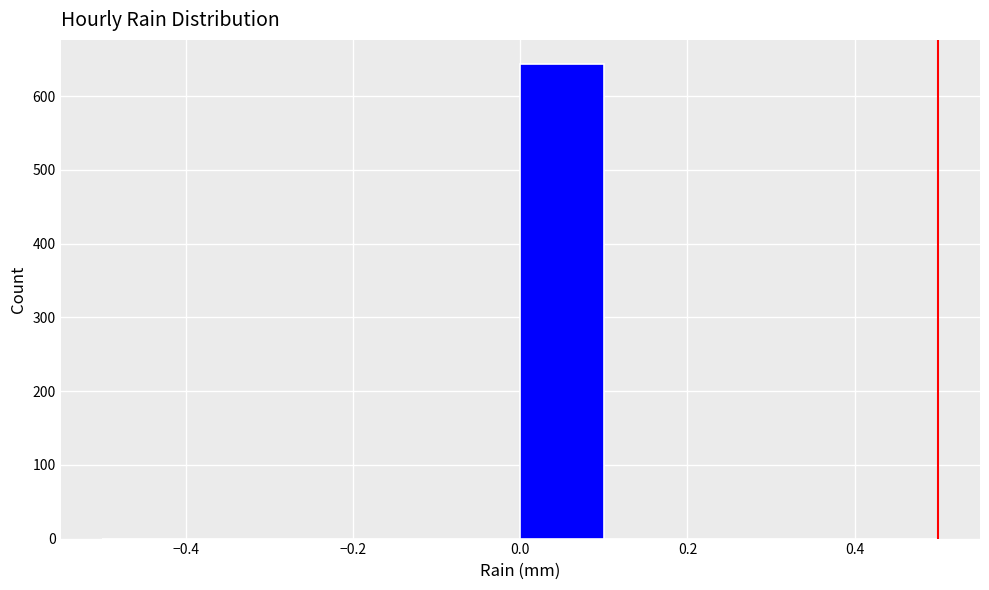

Which range on the x-axis has the tallest bar?

0.0 to 0.1